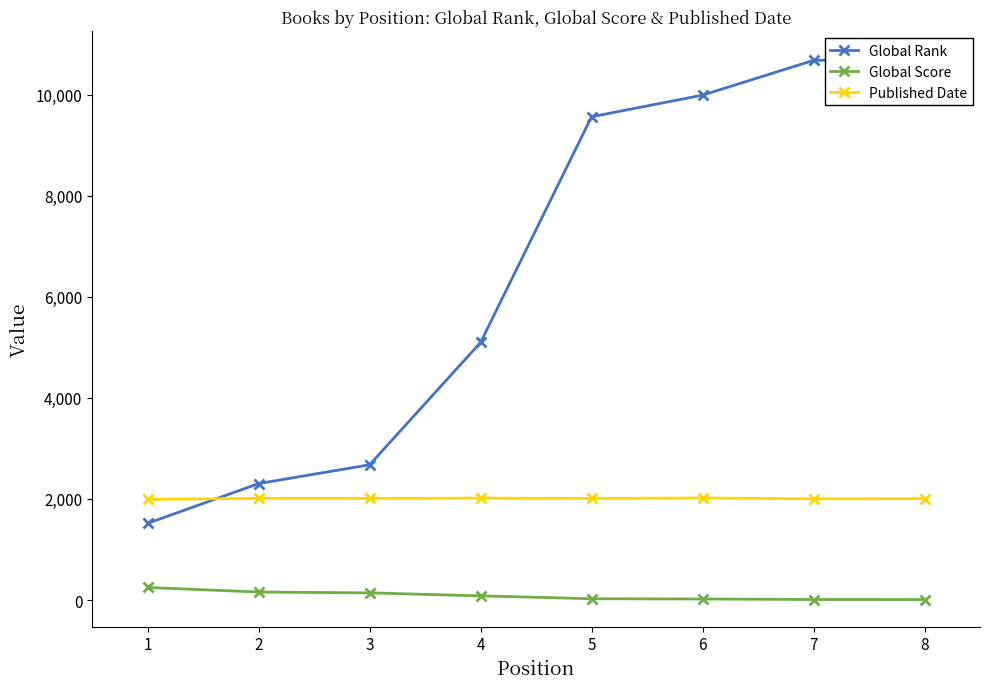

True or false: Published Date and Global Score cross at least once.

False